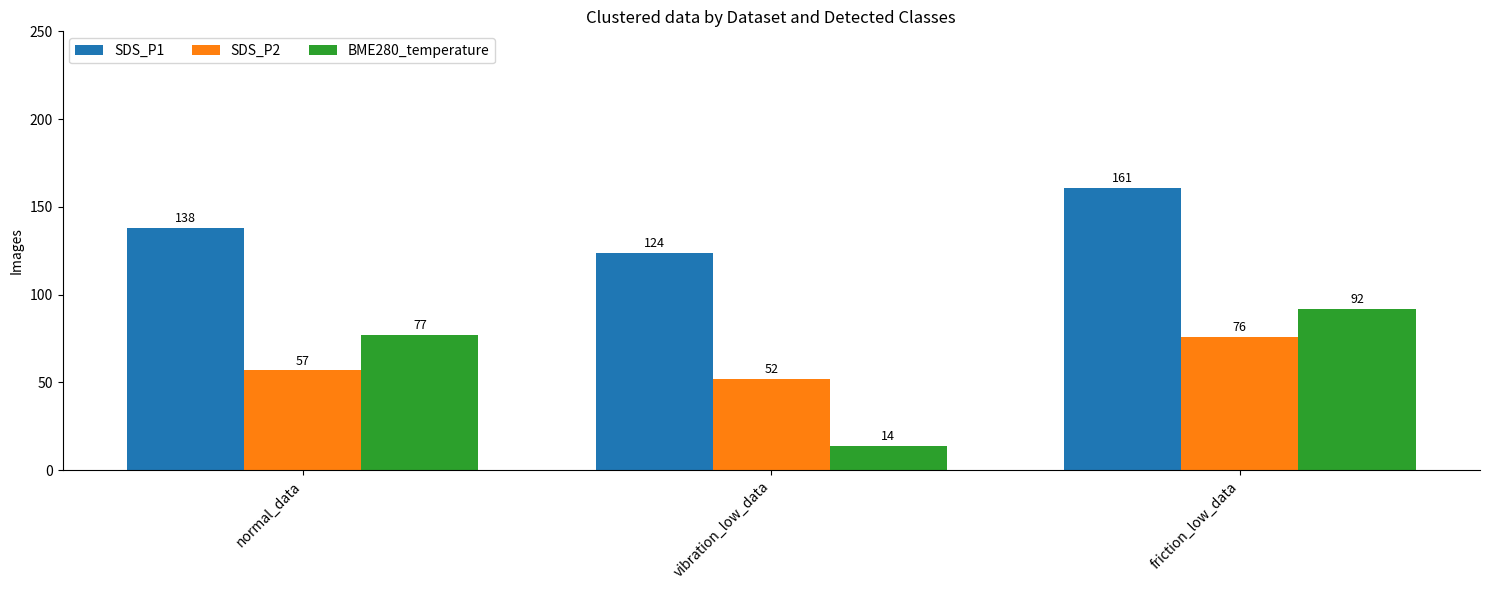

How many bars are there in total?

9